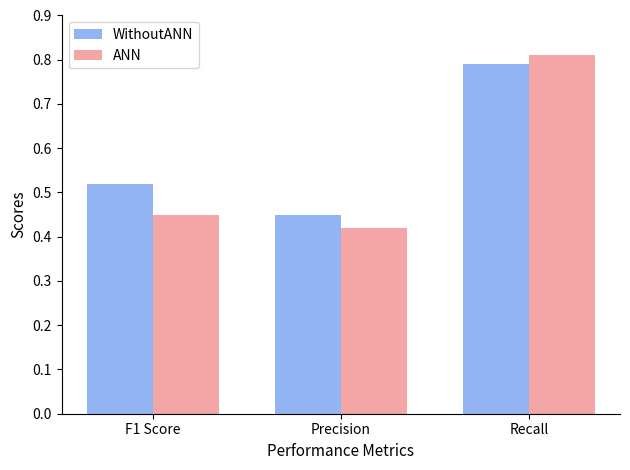

Which category has the lowest value in the WithoutANN series?

Precision